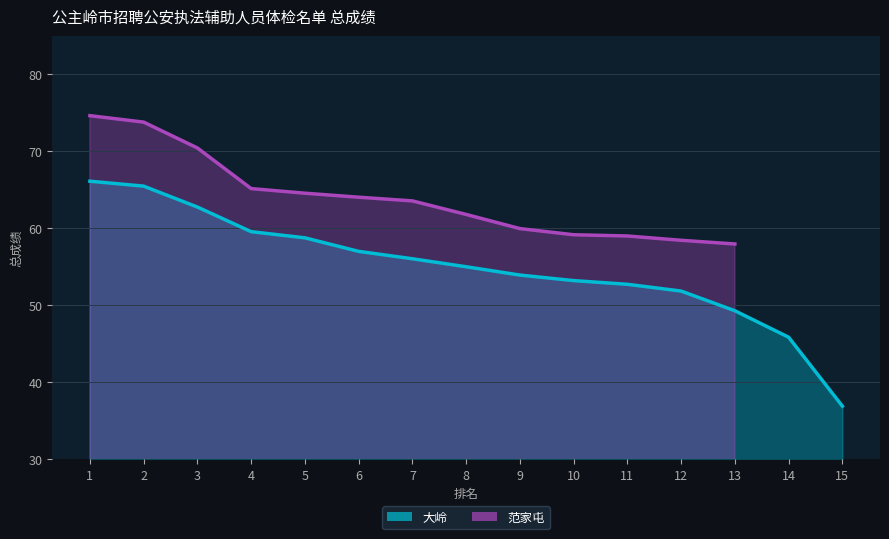

What is the sum of the values at 11 and 6?

109.7